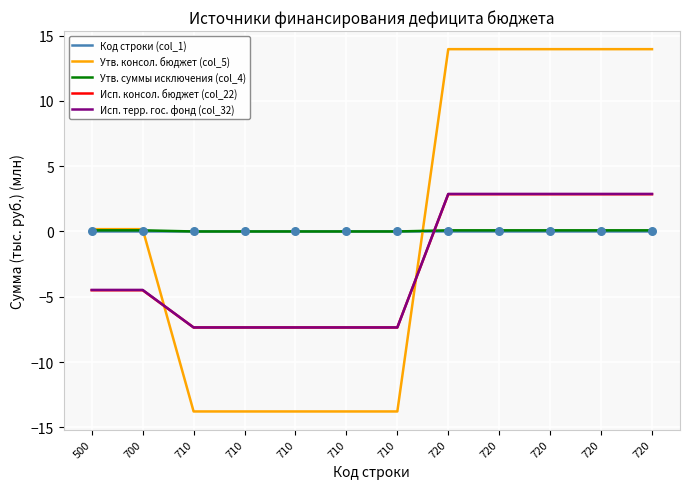

How many lines are shown in the chart?

5